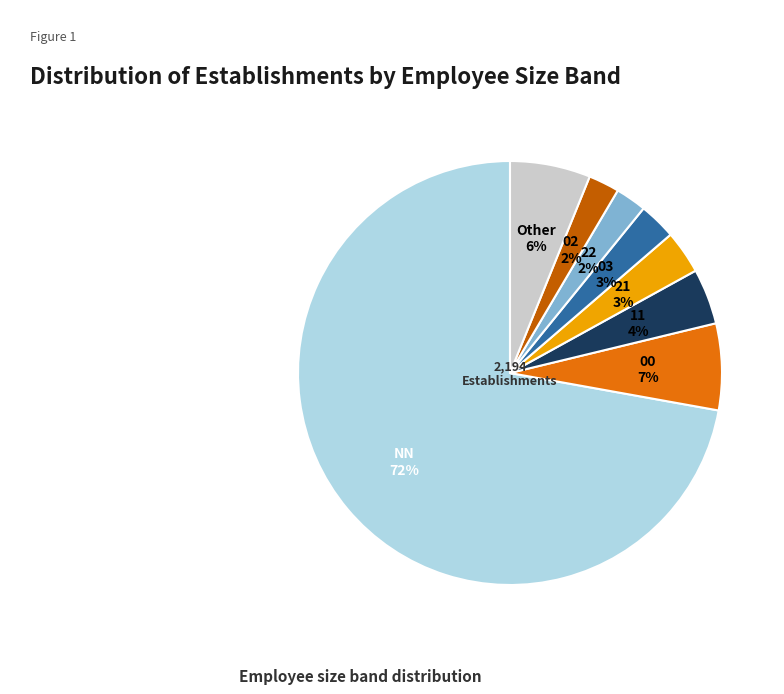

Between 21 and 11, which is larger?

11